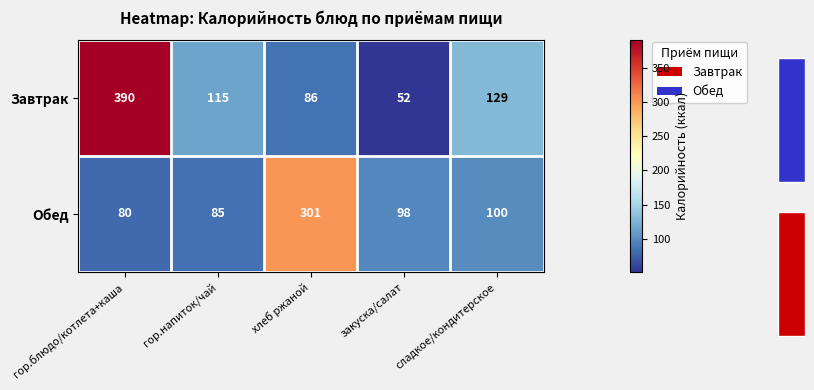

What is the total value across all series at хлеб ржаной?

387